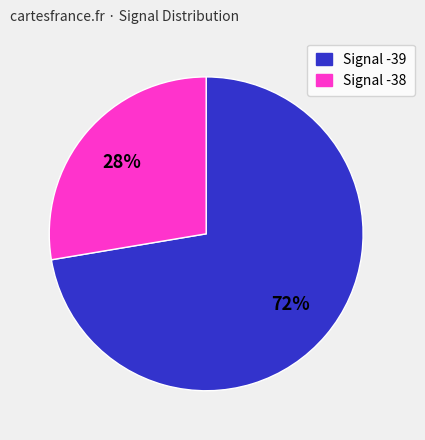

How many slices are in this pie chart?

2